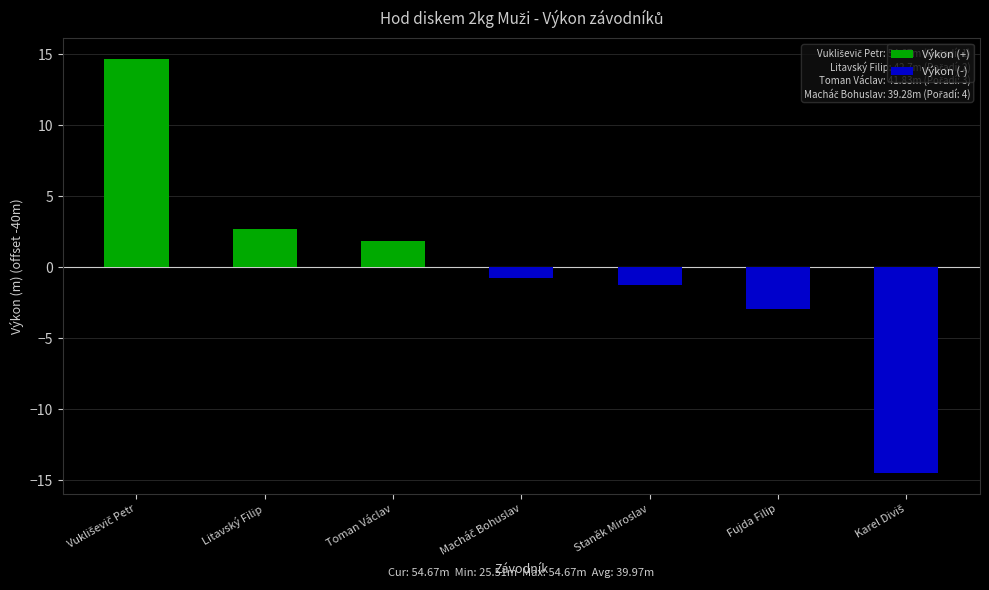

What is the greatest value displayed?

14.7